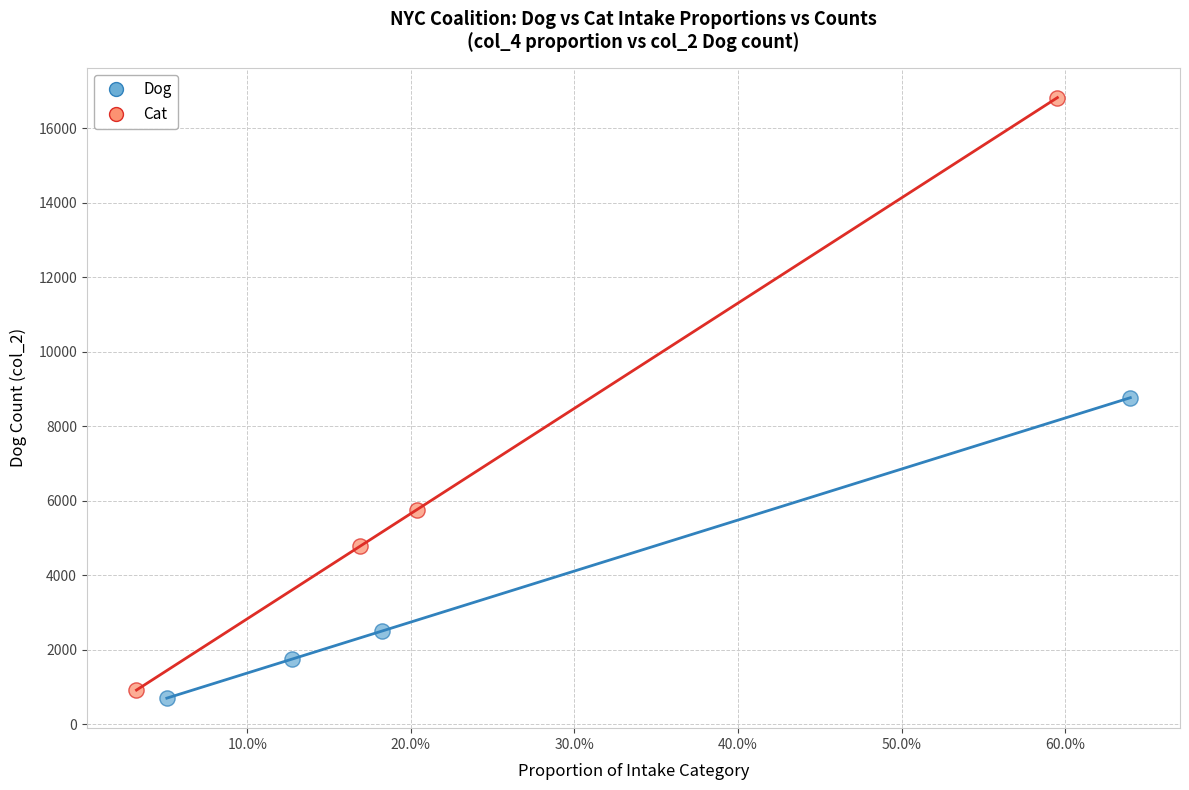

Which series reaches the maximum Y coordinate?

Cat